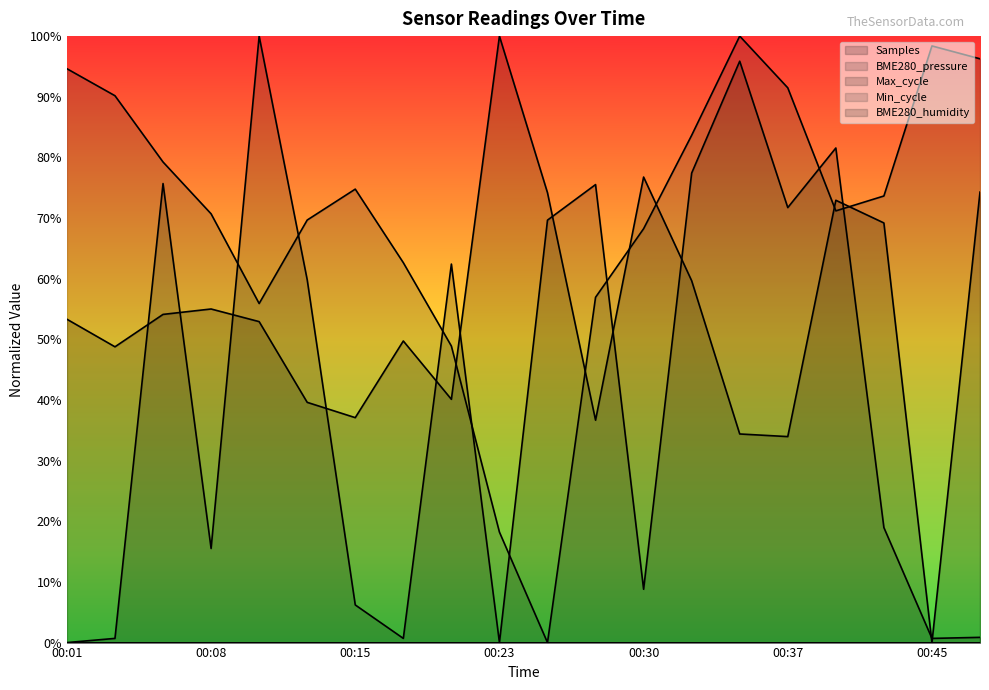

Which series has the largest total across all categories?

BME280_pressure